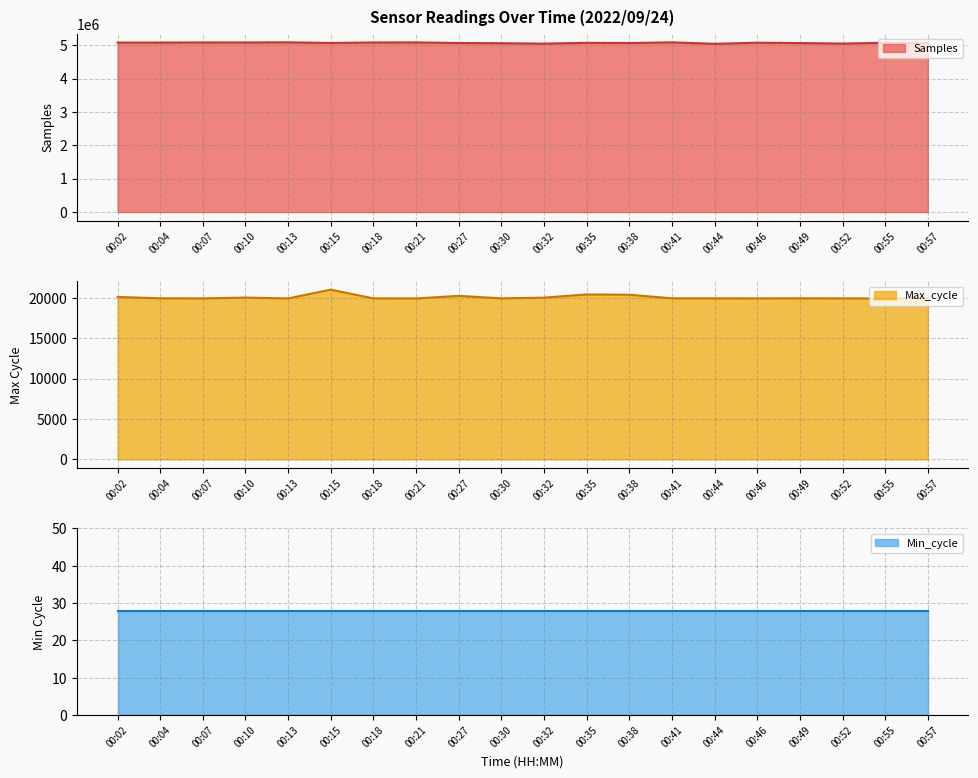

At how many categories does at least one series exceed 3912419?

20